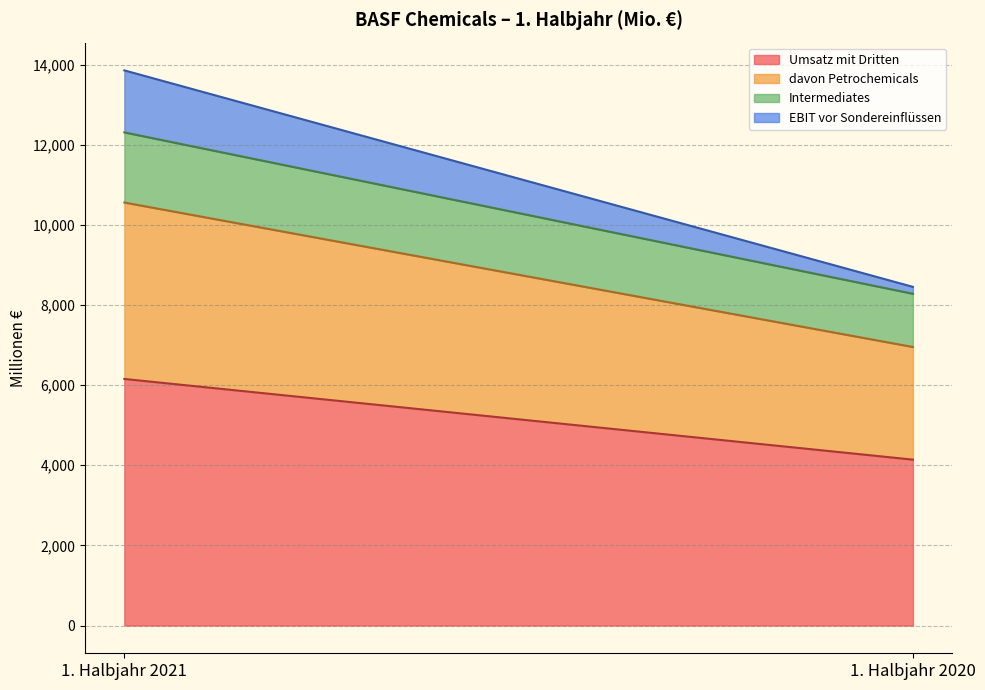

What is the value of the Umsatz mit Dritten point at the 1st from the left?

6155